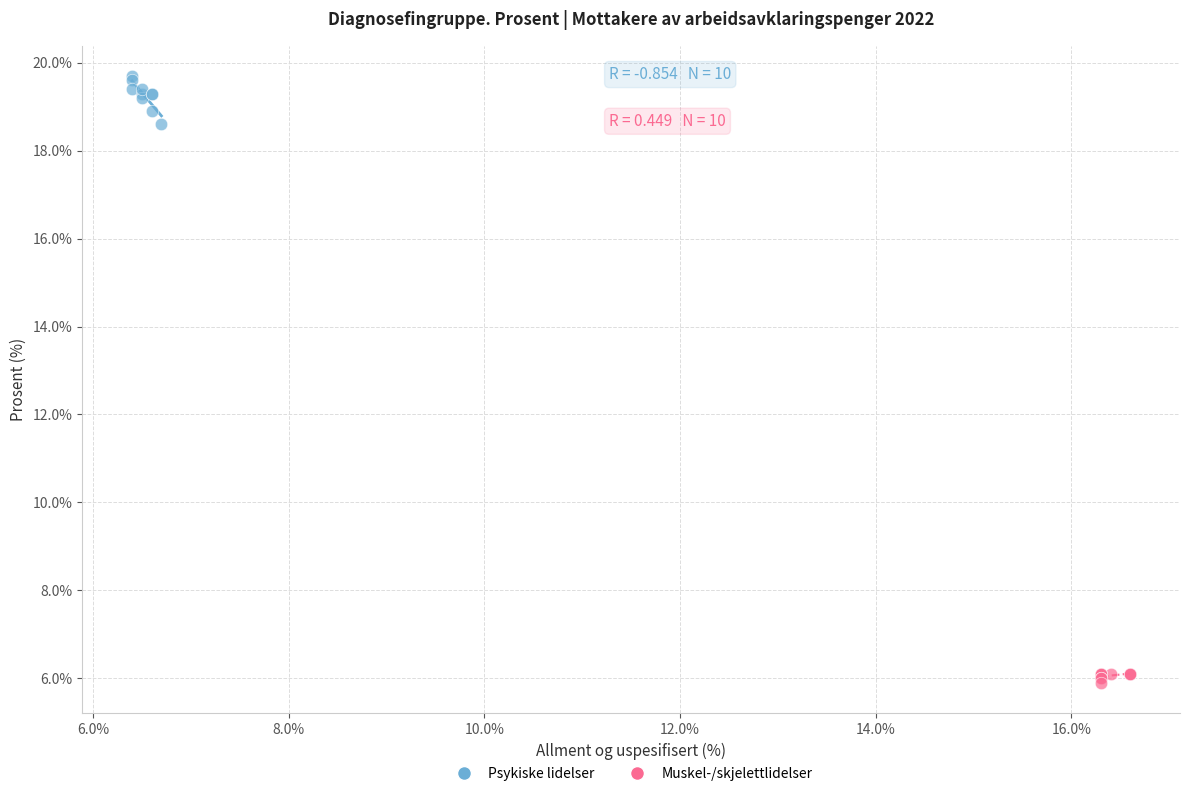

Which series reaches the minimum Y coordinate?

Muskel-/skjelettlidelser